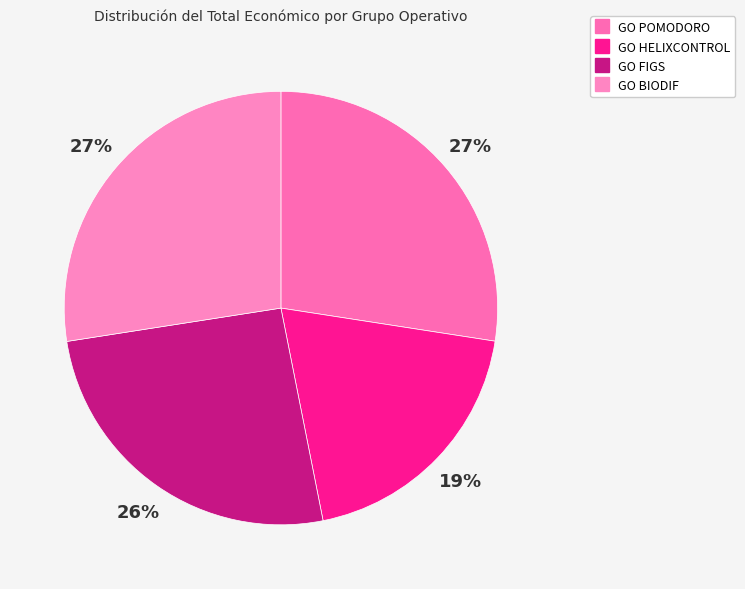

To the nearest percent, what percentage of the pie is GO POMODORO?

27%